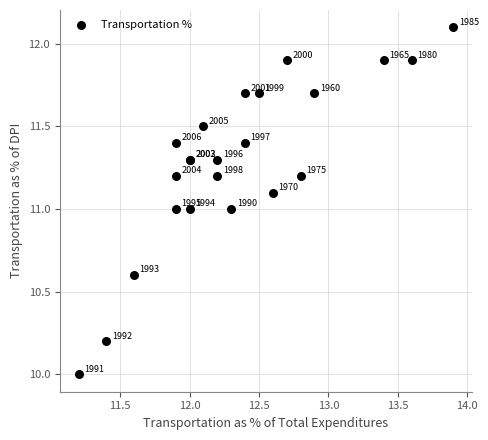

What Y value in the scatter plot is closest to 11?

11.0